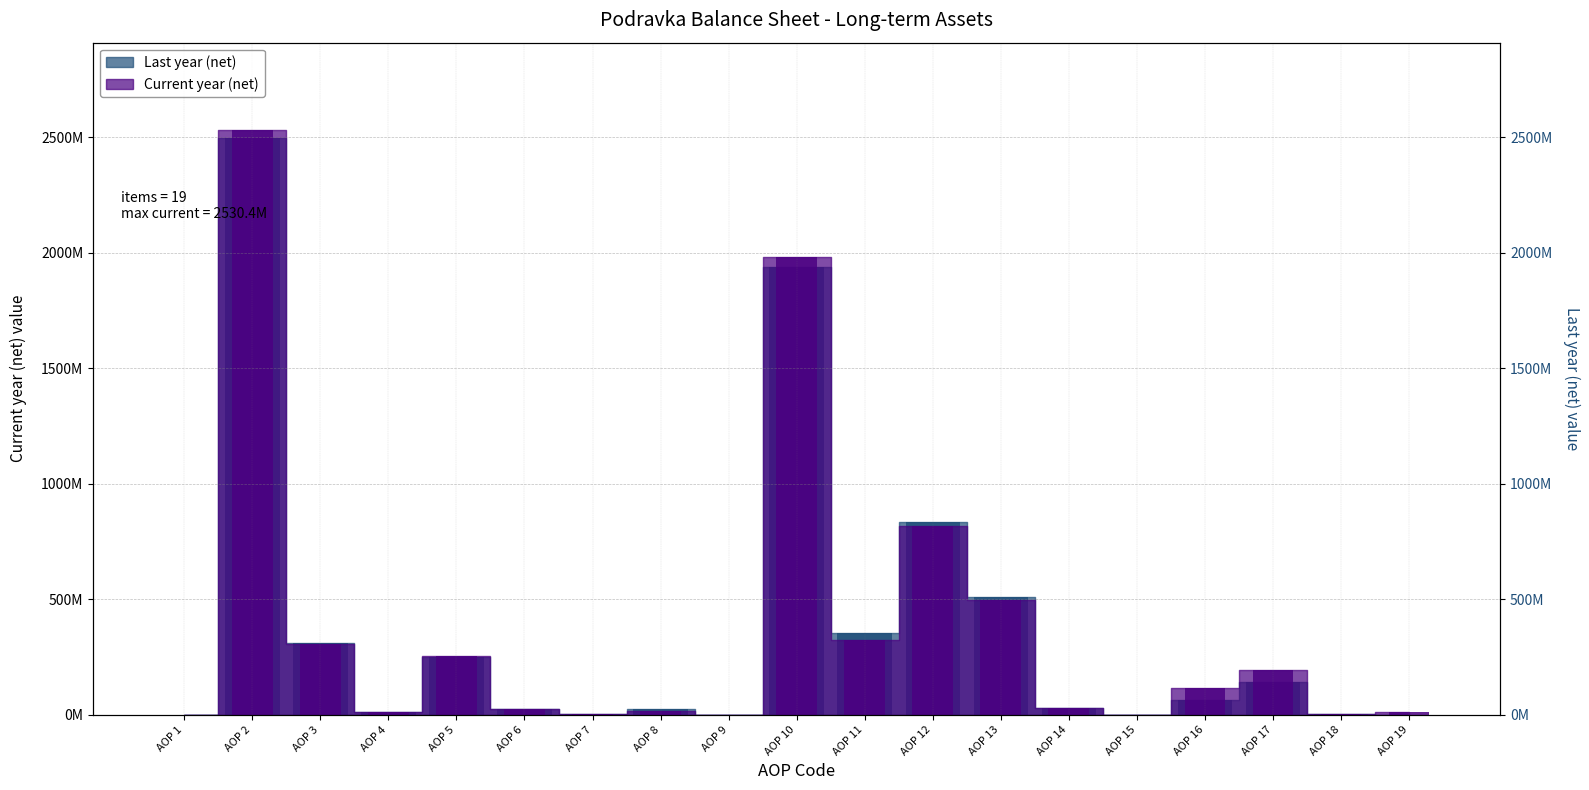

What are all the series names shown in the legend?

Current year (net), Last year (net)